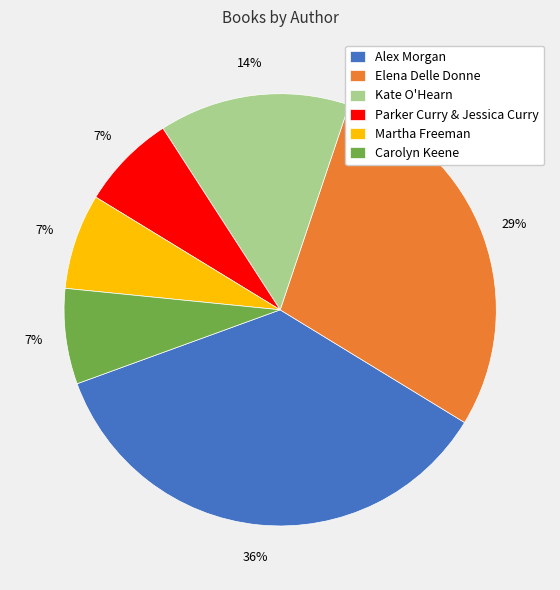

To the nearest percent, what percentage of the pie is Martha Freeman?

7%